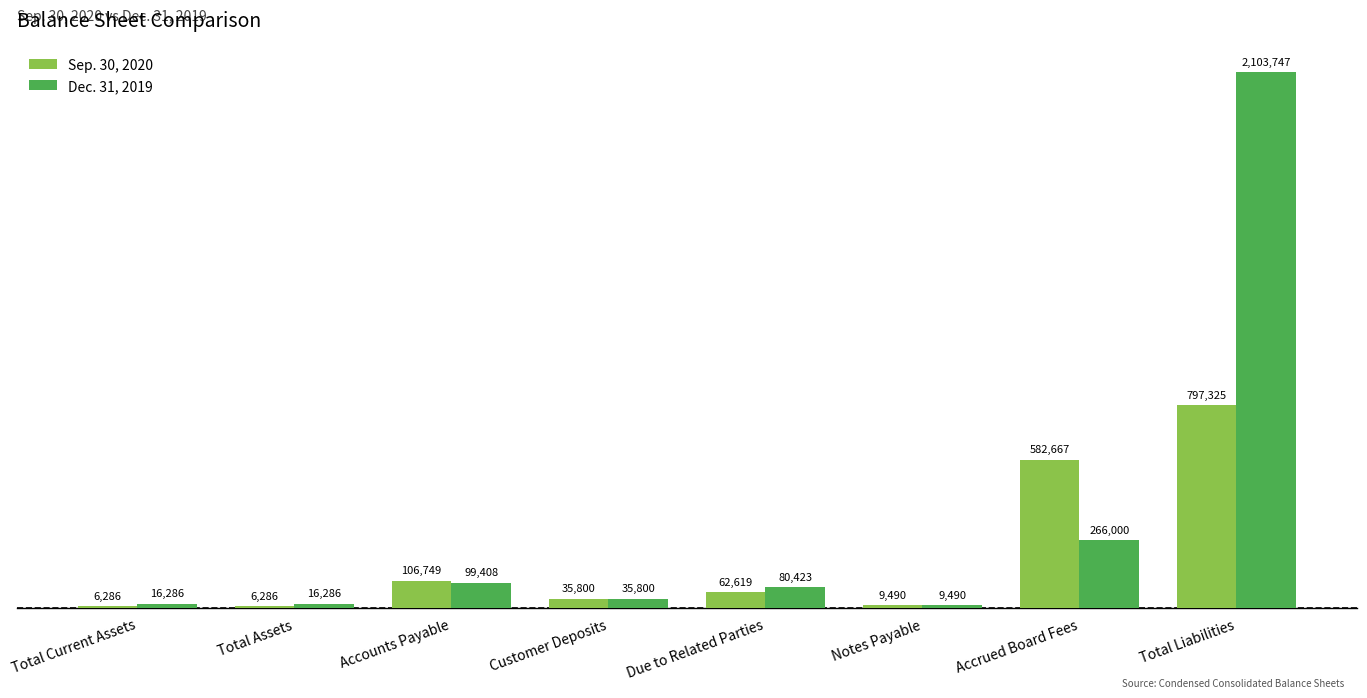

The Sep. 30, 2020 series shows 35800 at Customer Deposits. True or false?

True